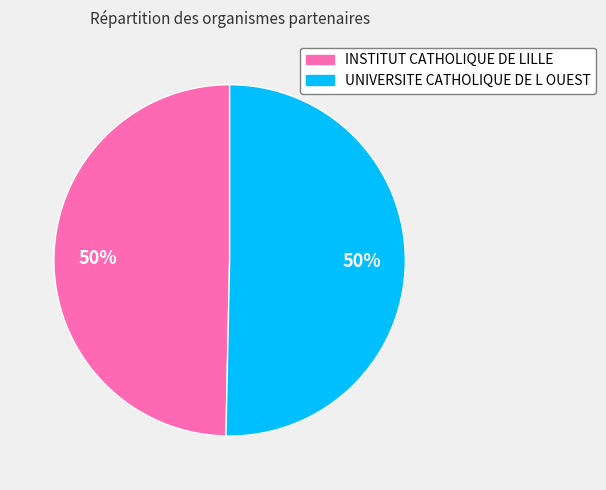

Is it true that INSTITUT CATHOLIQUE DE LILLE is 50% of the pie?

True